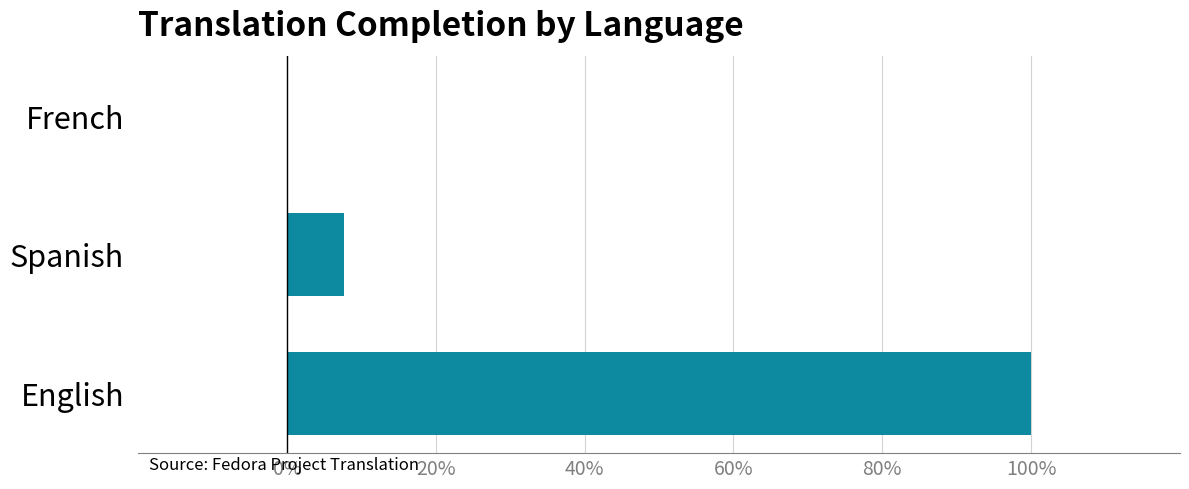

What is the sum of all values?

107.6